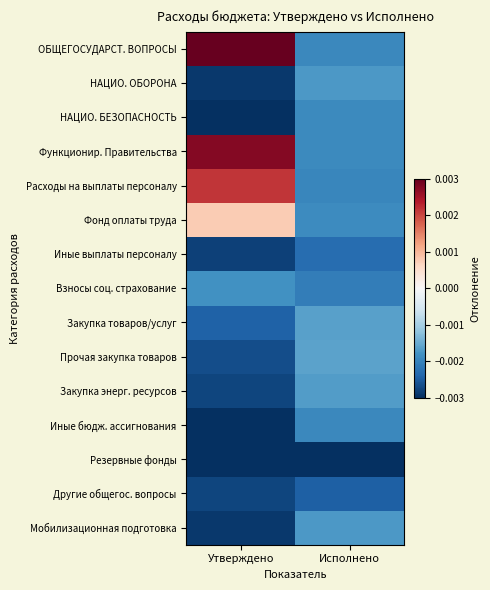

Rank the series by their maximum value, from highest to lowest.

ОБЩЕГОСУДАРСТ. ВОПРОСЫ, Функционир. Правительства, Расходы на выплаты персоналу, Фонд оплаты труда, Прочая закупка товаров, Закупка товаров/услуг, Закупка энерг. ресурсов, НАЦИО. ОБОРОНА, Мобилизационная подготовка, Взносы соц. страхование, НАЦИО. БЕЗОПАСНОСТЬ, Иные бюдж. ассигнования, Иные выплаты персоналу, Другие общегос. вопросы, Резервные фонды